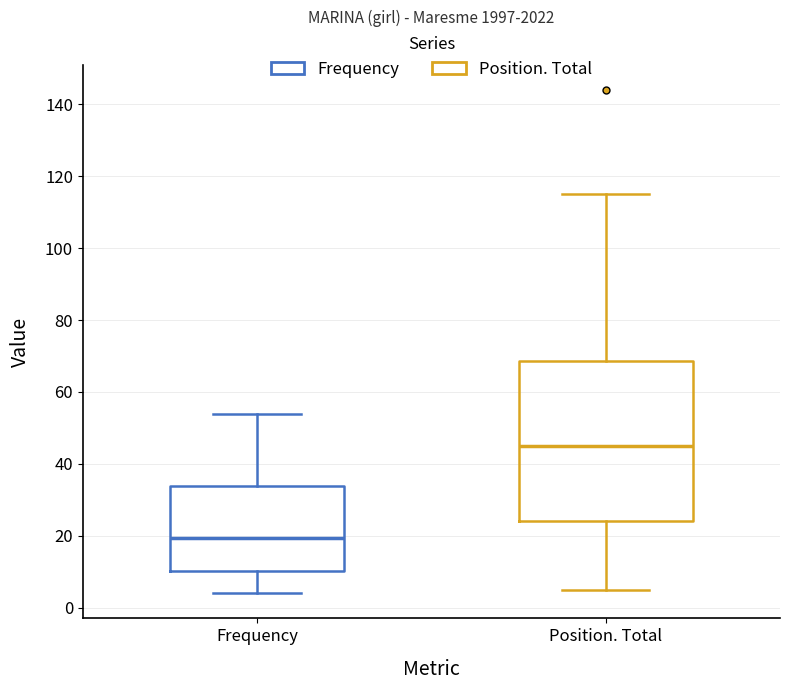

Reading left to right, transcribe this box plot: for each box, give where its median line is, the range the box spans, and where its two whiskers end, as read against the y-axis. The values are not printed on the chart, so give them approximately, as read against the axis.

Frequency: median 20, box 10 to 34, whiskers 4 to 54
Position. Total: median 46, box 24 to 68, whiskers 6 to 116